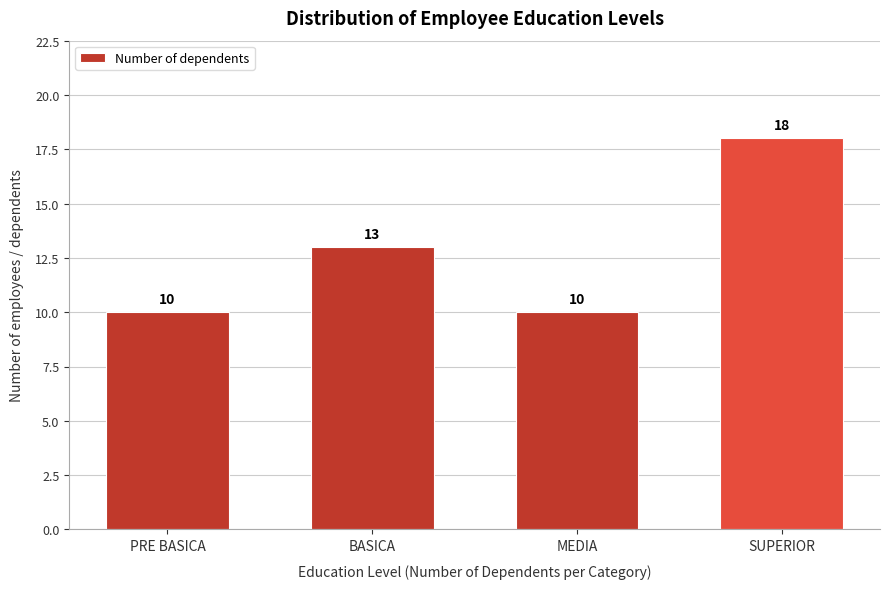

Reading left to right, transcribe all the data shown in this chart.

10	13	10	18